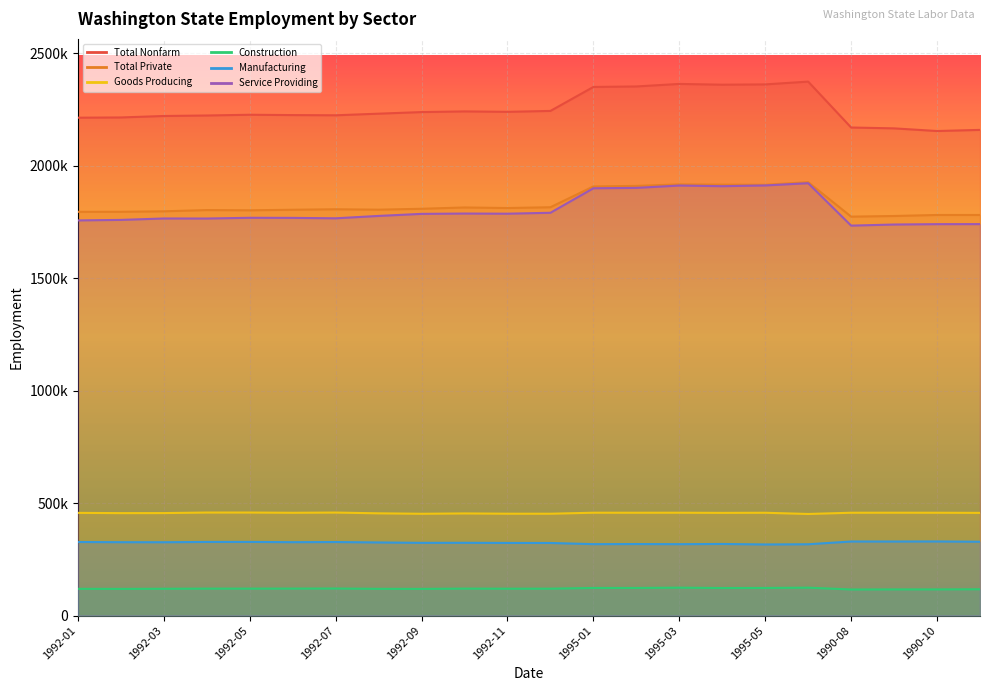

How many lines are shown in the chart?

6